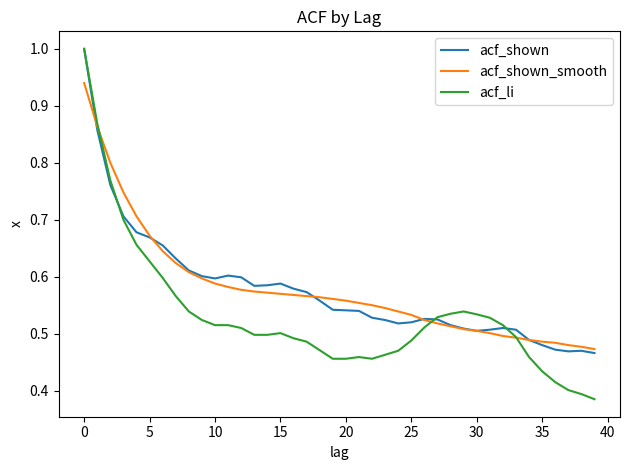

What is the maximum value for acf_shown?

1.0